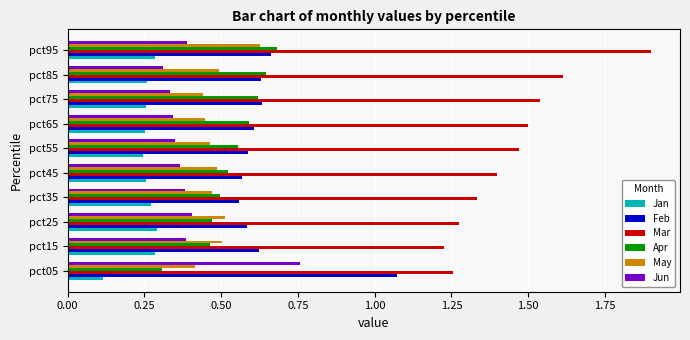

The Apr series shows 0.6 at pct55. True or false?

True